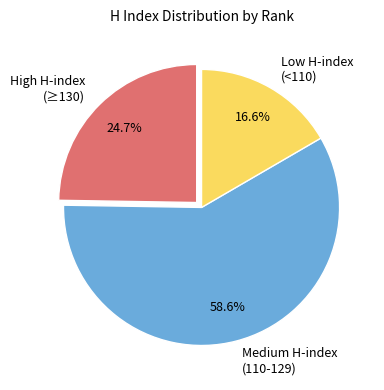

Which slice represents more than half of the pie?

Medium H-index (110-129)